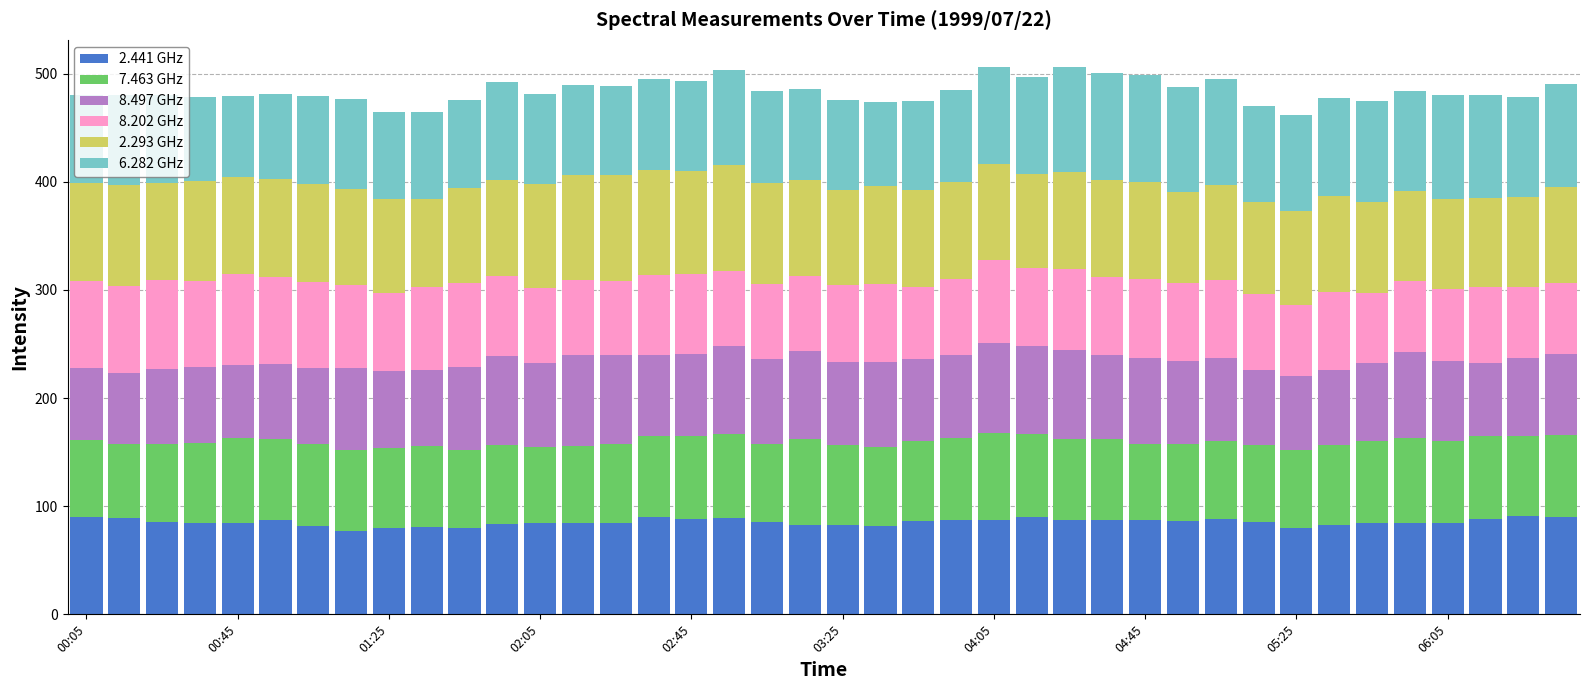

What is the highest value of the 2.441 GHz series?

90.7